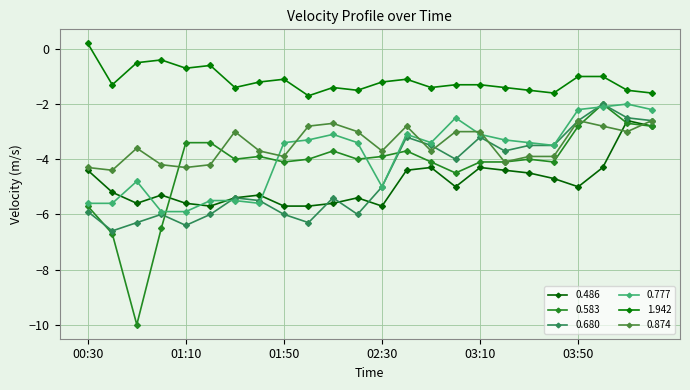

Reading right to left, transcribe all the data shown in this chart.

0.486: -2.8	-2.6	-4.3	-5.0	-4.7	-4.5	-4.4	-4.3	-5.0	-4.3	-4.4	-5.7	-5.4	-5.6	-5.7	-5.7	-5.3	-5.4	-5.7	-5.6	-5.3	-5.6	-5.2	-4.4
0.583: -2.8	-2.7	-2.0	-2.8	-4.1	-4.0	-4.1	-4.1	-4.5	-4.1	-3.7	-3.9	-4.0	-3.7	-4.0	-4.1	-3.9	-4.0	-3.4	-3.4	-6.5	-10.0	-6.7	-5.7
0.680: -2.6	-2.5	-2.0	-2.6	-3.5	-3.5	-3.7	-3.2	-4.0	-3.5	-3.2	-5.0	-6.0	-5.4	-6.3	-6.0	-5.5	-5.4	-6.0	-6.4	-6.0	-6.3	-6.6	-5.9
0.777: -2.2	-2.0	-2.1	-2.2	-3.5	-3.4	-3.3	-3.1	-2.5	-3.4	-3.1	-5.0	-3.4	-3.1	-3.3	-3.4	-5.6	-5.5	-5.5	-5.9	-5.9	-4.8	-5.6	-5.6
1.942: -1.6	-1.5	-1.0	-1.0	-1.6	-1.5	-1.4	-1.3	-1.3	-1.4	-1.1	-1.2	-1.5	-1.4	-1.7	-1.1	-1.2	-1.4	-0.6	-0.7	-0.4	-0.5	-1.3	0.2
0.874: -2.6	-3.0	-2.8	-2.6	-3.9	-3.9	-4.1	-3.0	-3.0	-3.7	-2.8	-3.7	-3.0	-2.7	-2.8	-3.9	-3.7	-3.0	-4.2	-4.3	-4.2	-3.6	-4.4	-4.3